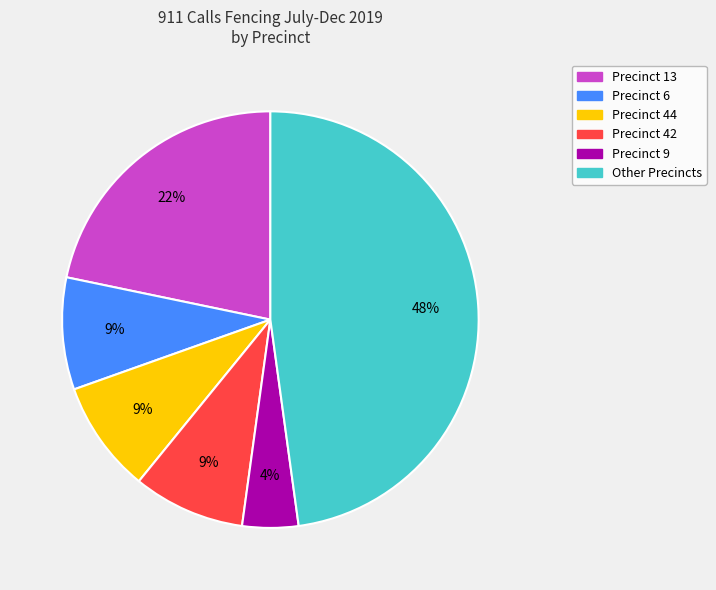

Is there a majority slice in this chart?

No